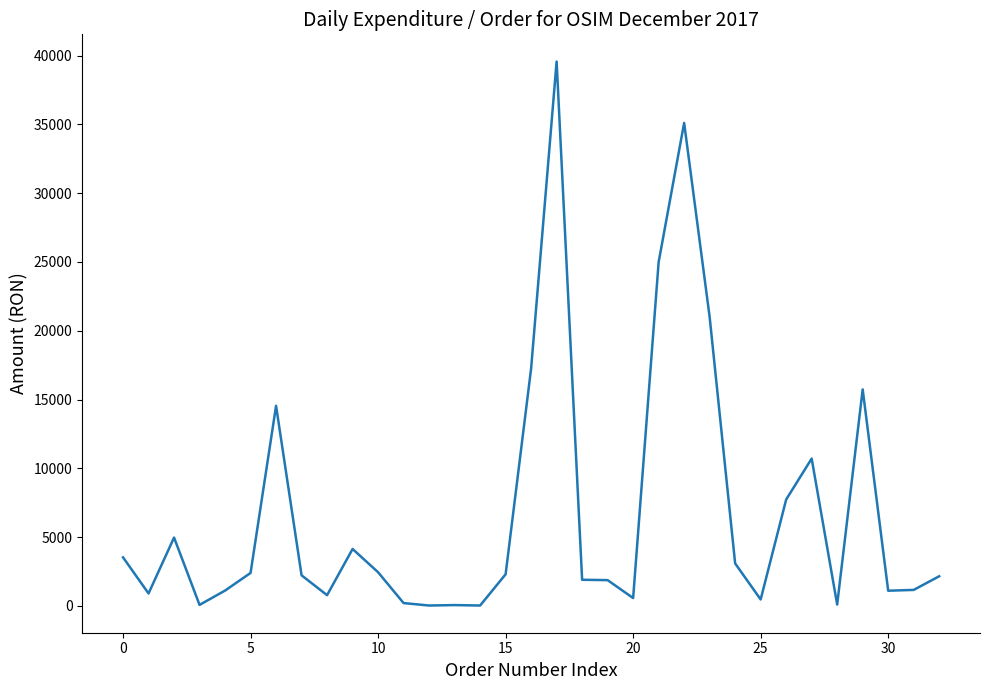

What is the greatest value displayed?

39567.5